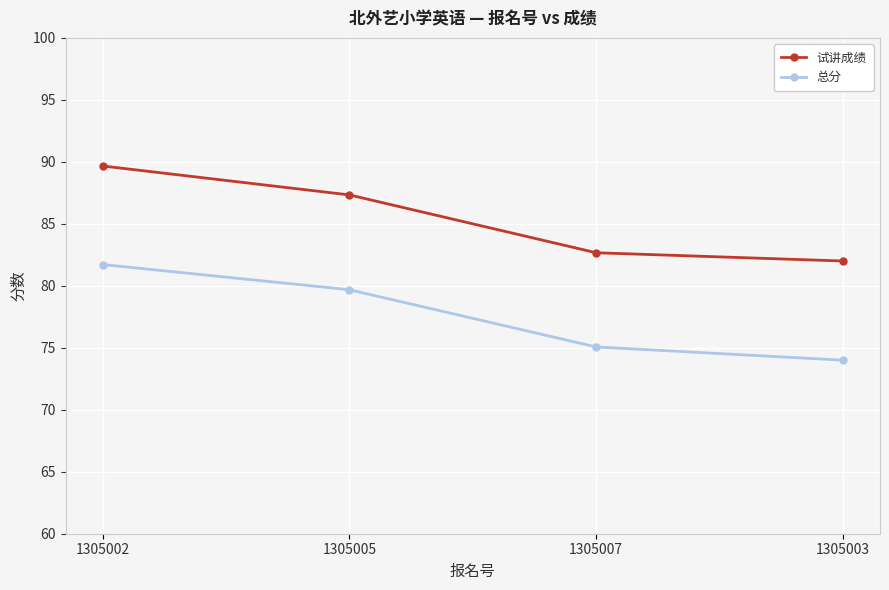

What is the value of the 总分 point at the 3rd from the left?

75.1